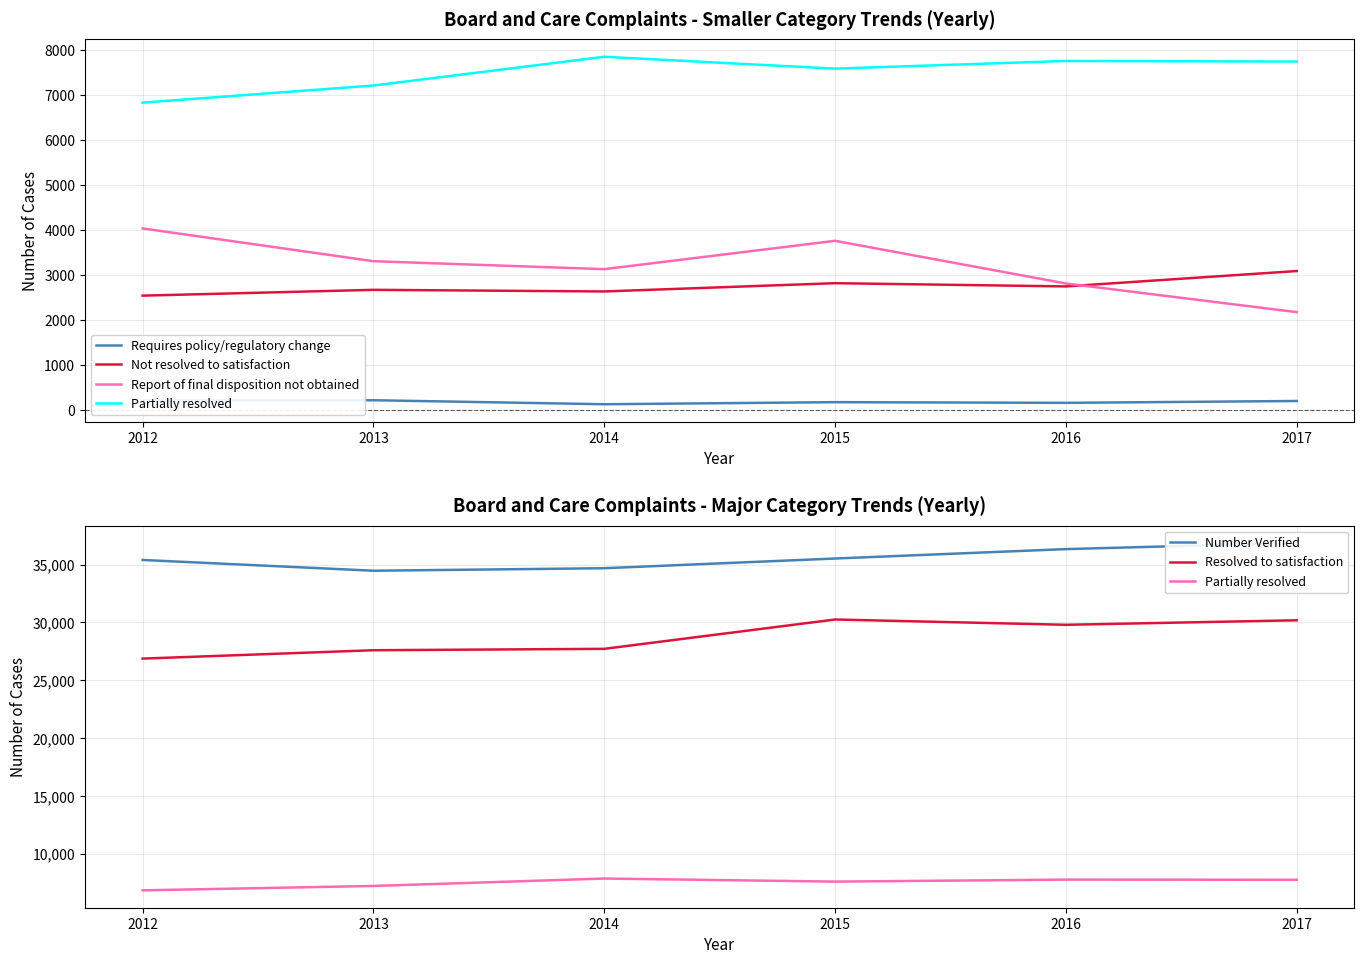

At which category is the sum across all series the highest?

2017